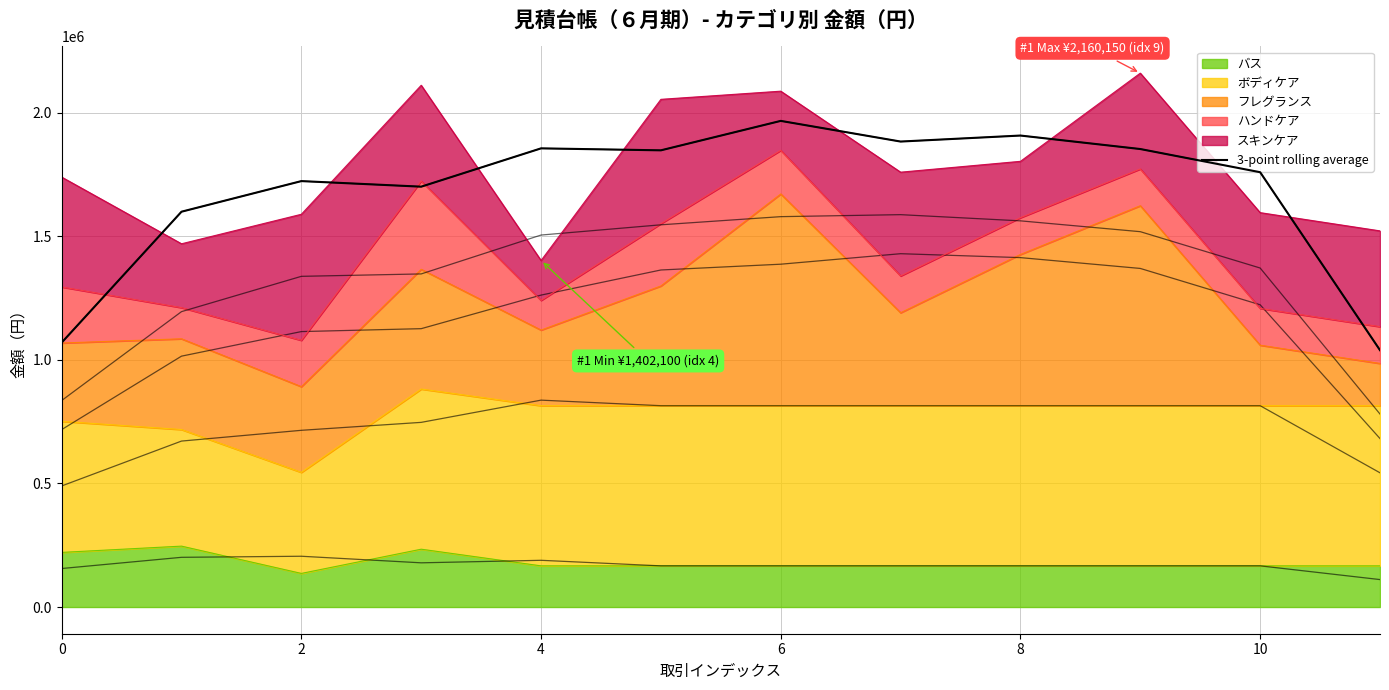

What is the average value?

1683880.6